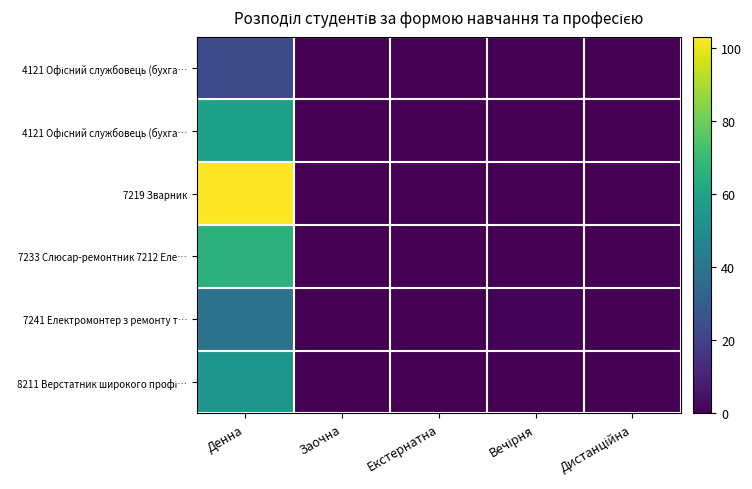

What is the difference between the highest and lowest values at Денна?

80